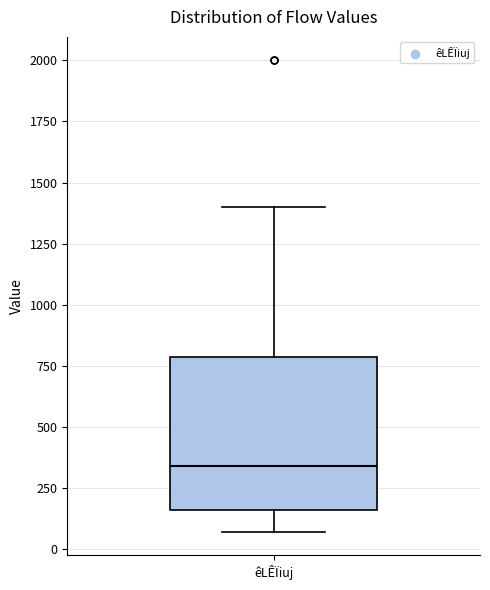

Transcribe this box plot: give where the median line is, the range the box spans, and where the two whiskers end, as read against the y-axis. The values are not printed on the chart, so give them approximately, as read against the axis.

median 350, box 150 to 800, whiskers 50 to 1400